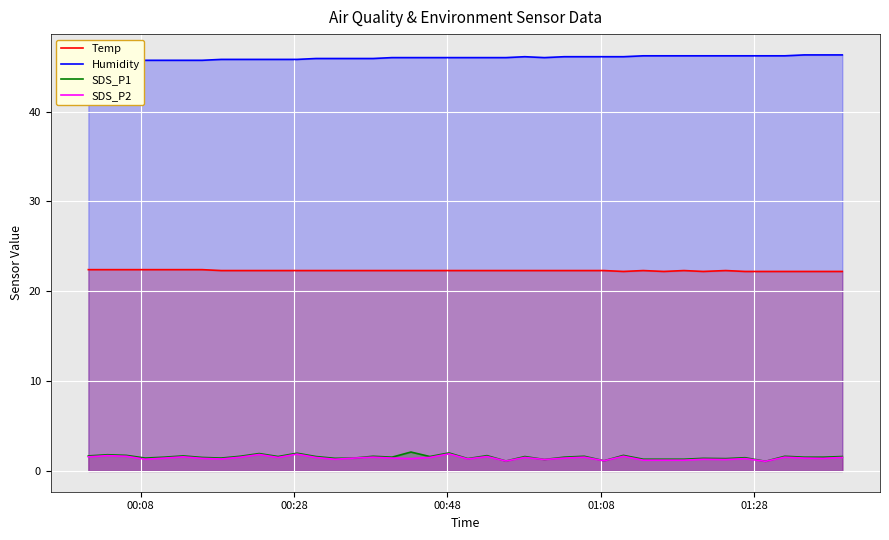

In Humidity, how many points are lower than both neighbors (excluding endpoints)?

1